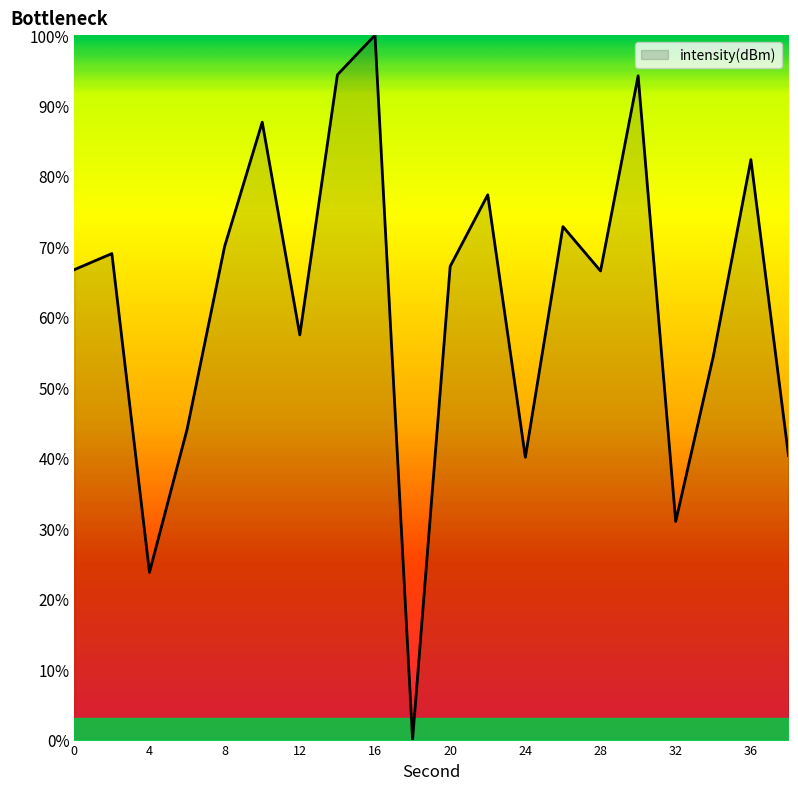

What is the greatest value displayed?

100.0